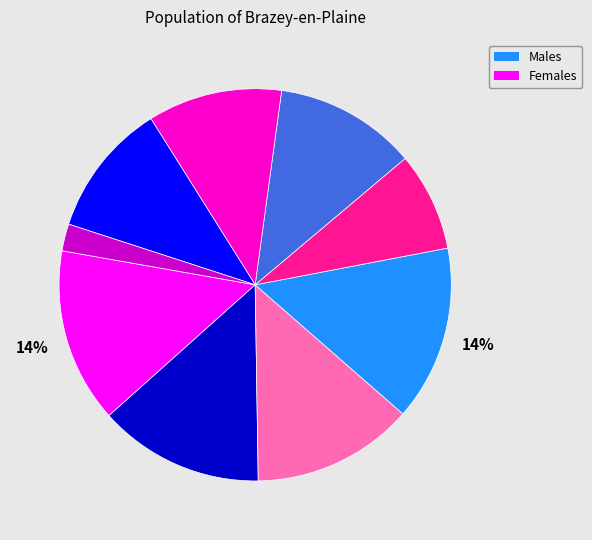

To the nearest percent, what is the difference between the largest and smallest slice percentages?

12%